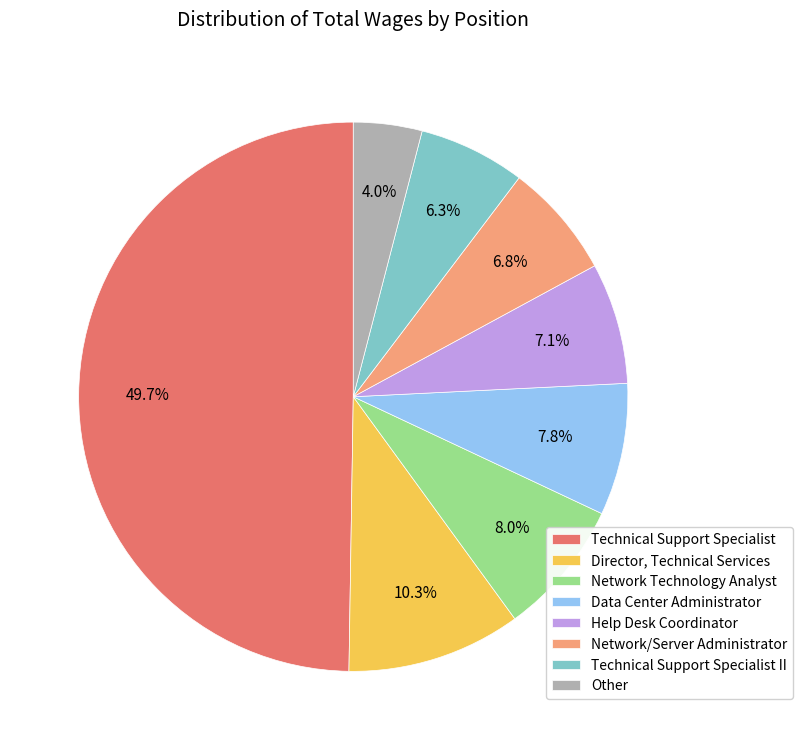

Between Help Desk Coordinator and Other, which is larger?

Help Desk Coordinator